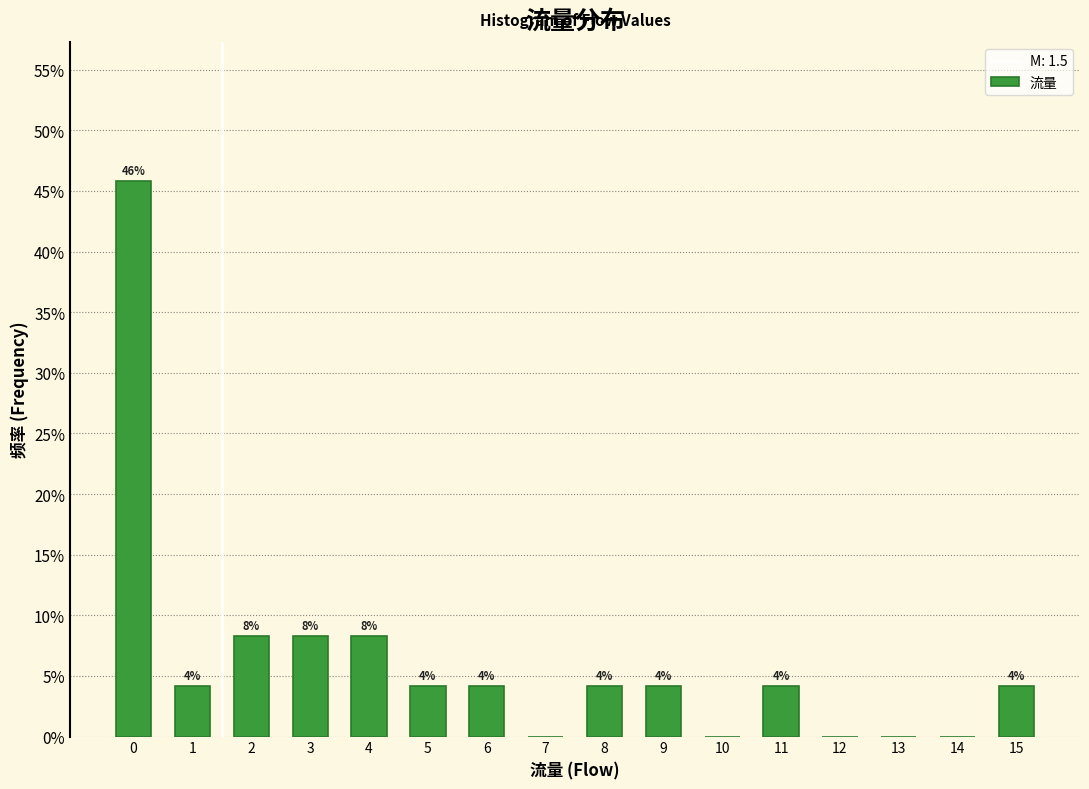

Are the bars horizontal?

No